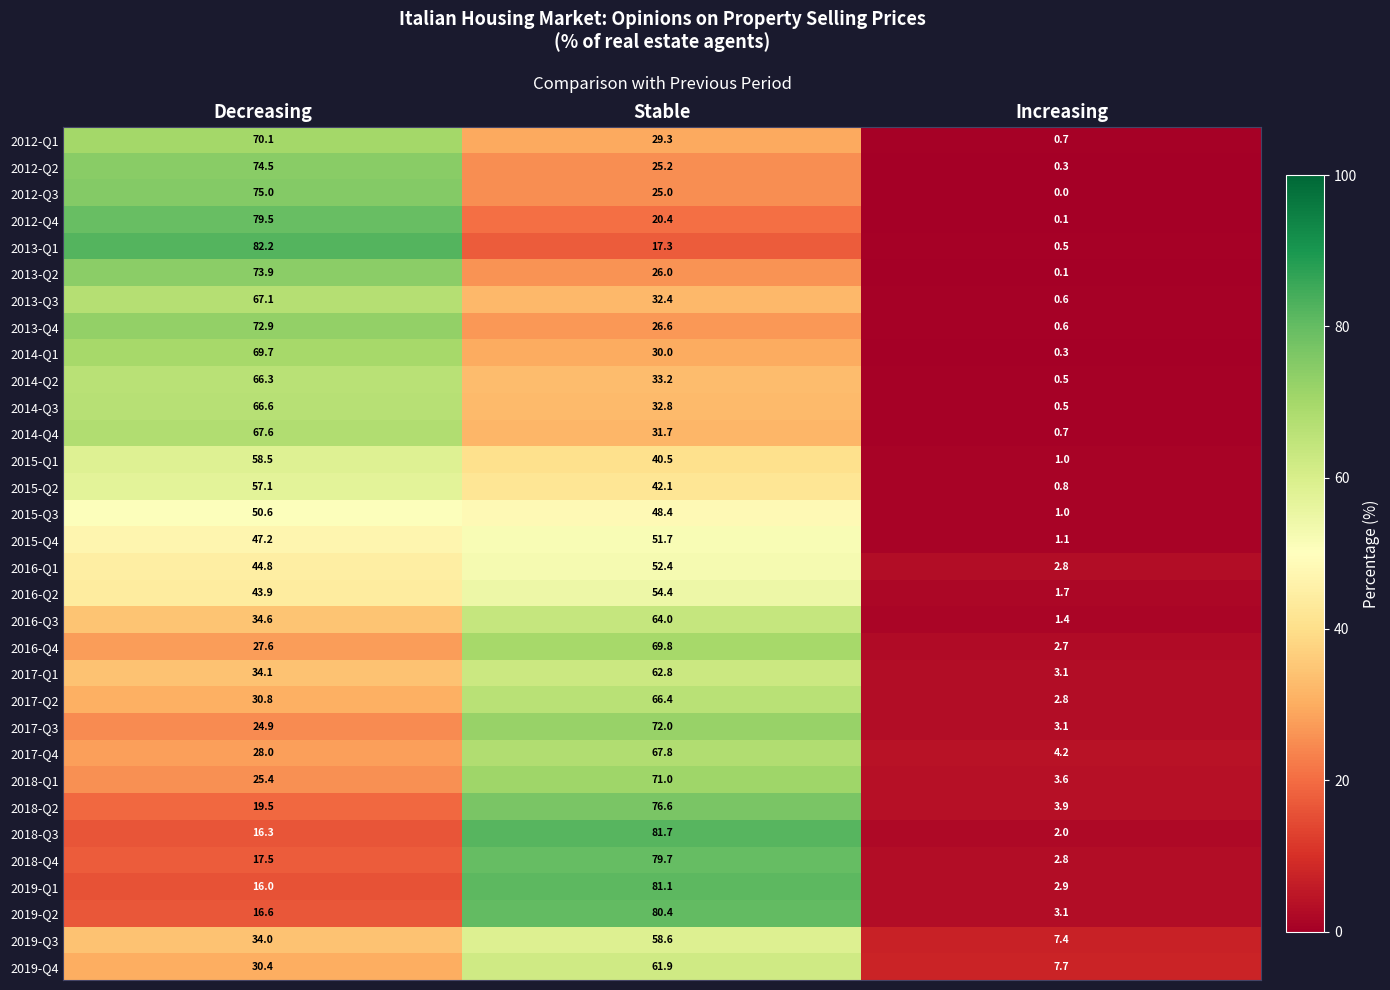

What is the highest value of the 2017-Q1 series?

62.8